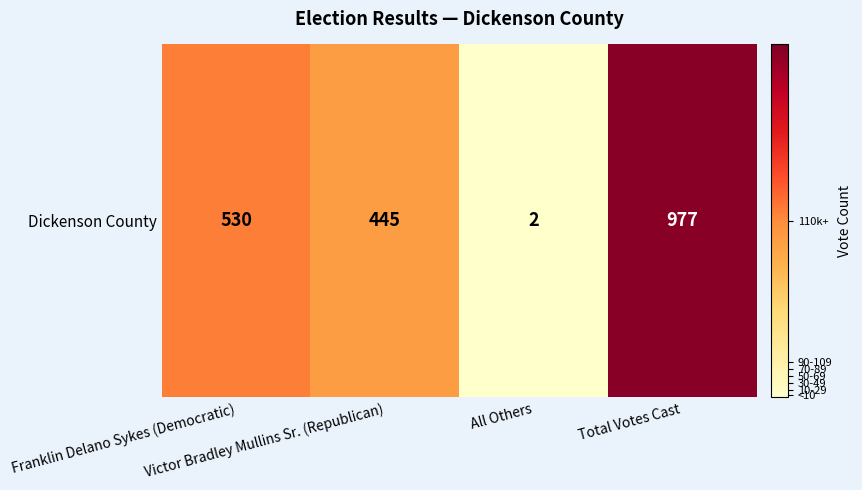

Reading left to right, what are all the values shown in this chart?

Franklin Delano Sykes (Democratic)=530	Victor Bradley Mullins Sr. (Republican)=445	All Others=2	Total Votes Cast=977